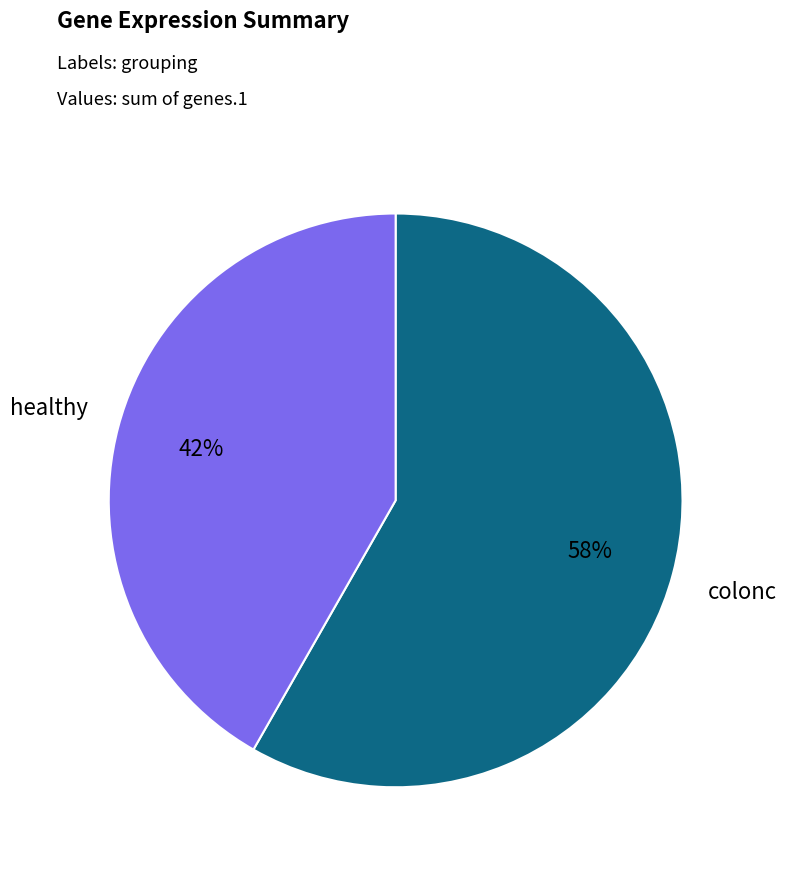

To the nearest percent, what is the average slice percentage?

50%